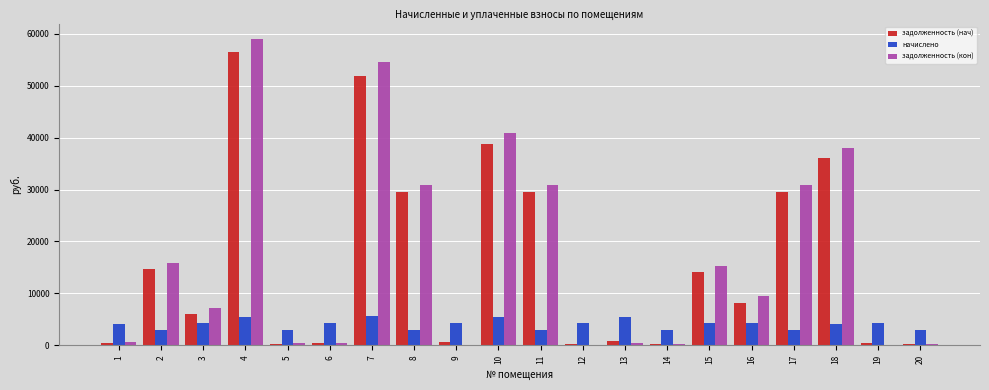

How many categories are shown in the chart?

20